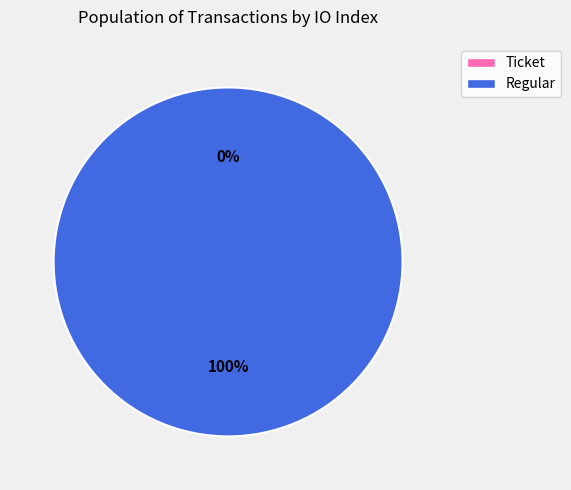

How many slices are in this pie chart?

2